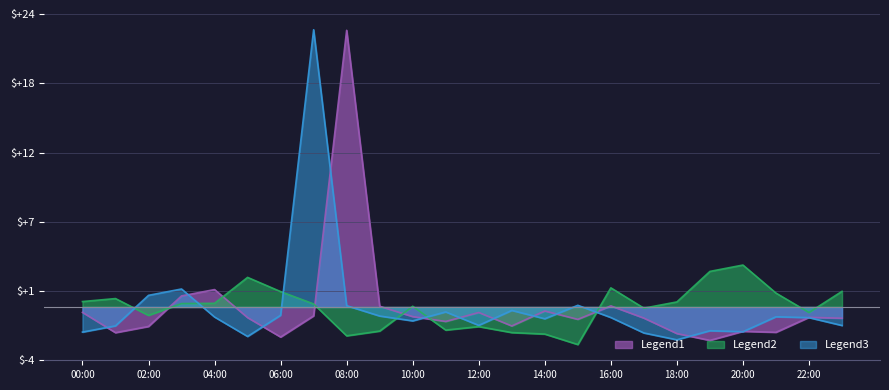

What is the label of the 5th point from the left?

04:00